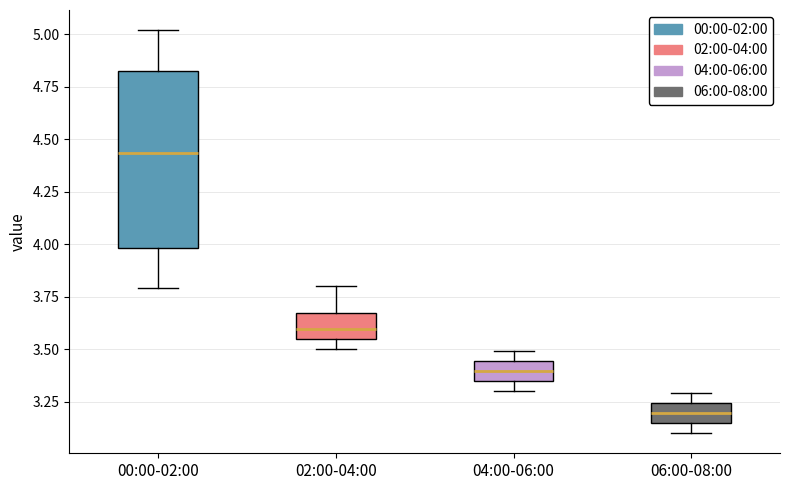

Reading left to right, transcribe this box plot: for each box, give where its median line is, the range the box spans, and where its two whiskers end, as read against the y-axis. The values are not printed on the chart, so give them approximately, as read against the axis.

00:00-02:00: median 4.45, box 4.00 to 4.85, whiskers 3.80 to 5.00
02:00-04:00: median 3.60, box 3.55 to 3.65, whiskers 3.50 to 3.80
04:00-06:00: median 3.40, box 3.35 to 3.45, whiskers 3.30 to 3.50
06:00-08:00: median 3.20, box 3.15 to 3.25, whiskers 3.10 to 3.30